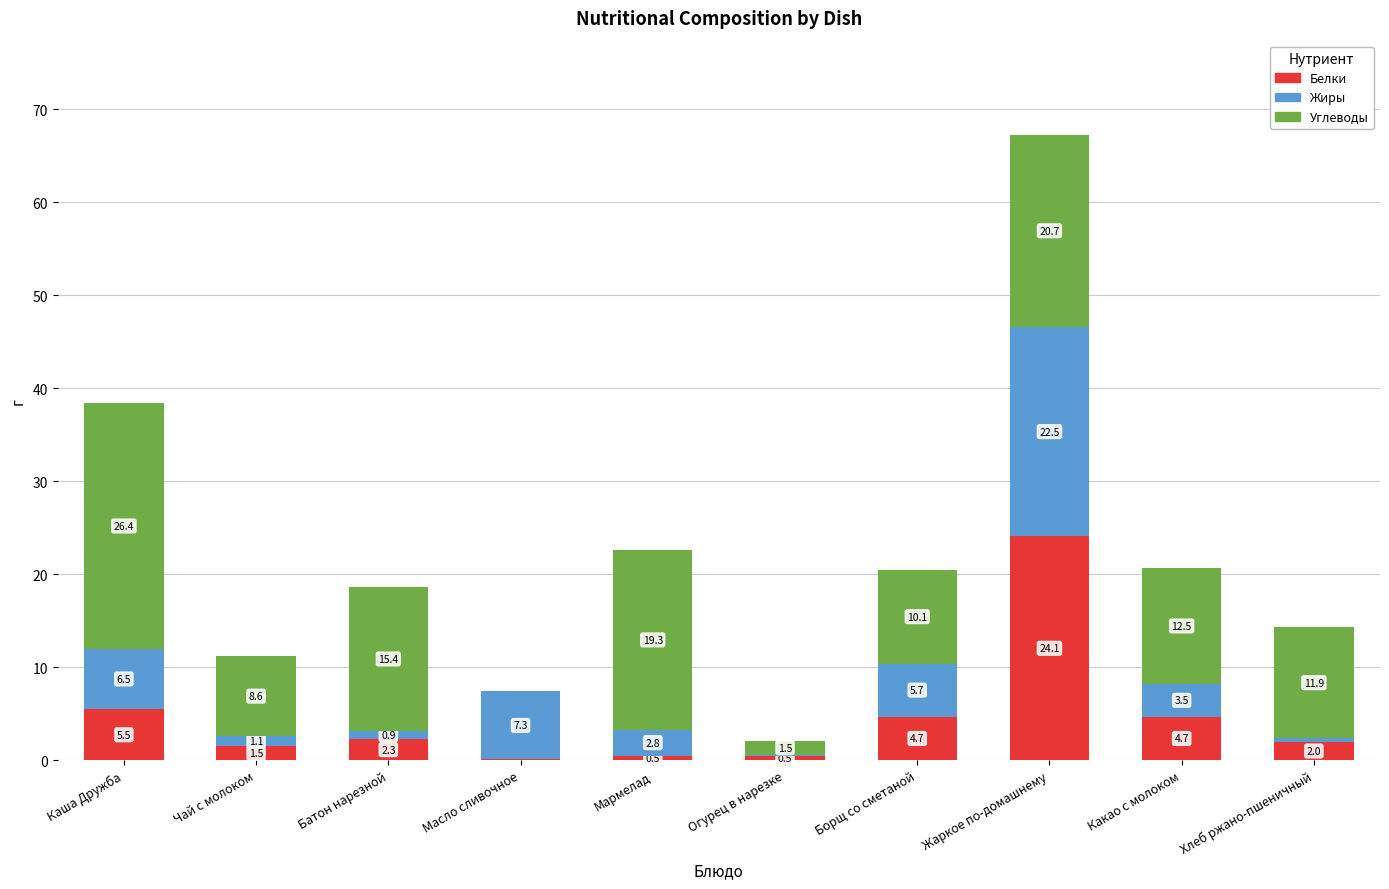

What is the sum of all Белки values?

45.9